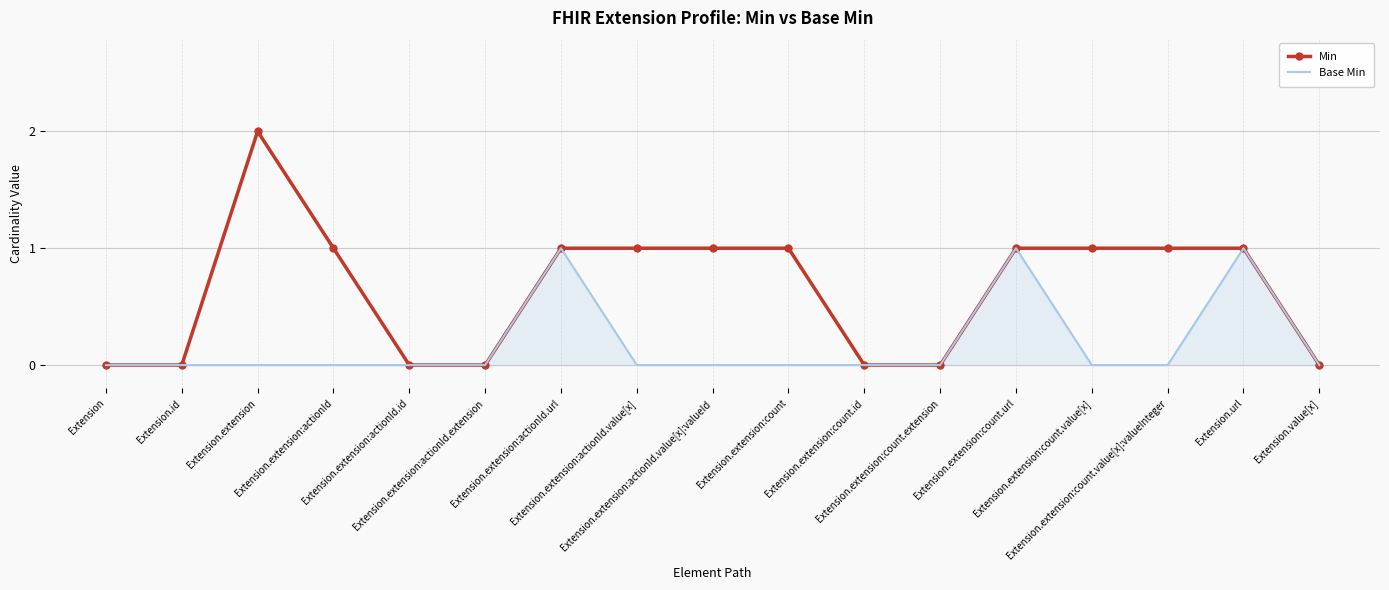

Which series has the largest range (max minus min)?

Min